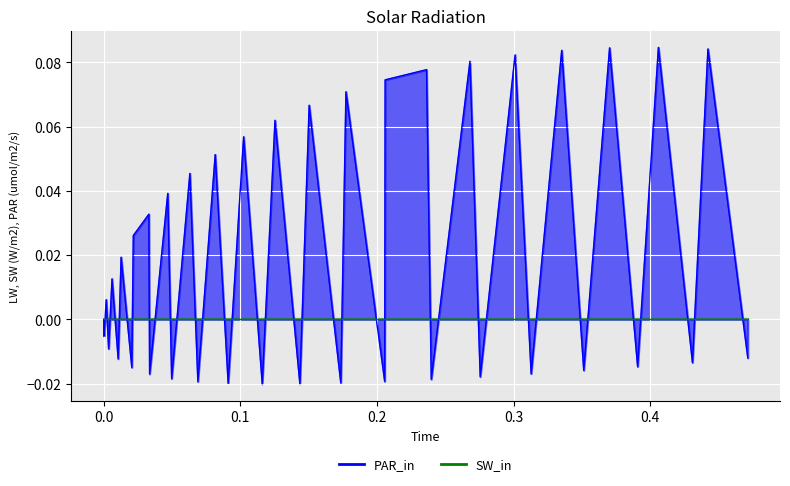

Reading left to right, transcribe all the data shown in this chart.

0.0	-0.0	0.0	-0.0	0.0	-0.0	0.0	-0.0	0.0	0.0	-0.0	0.0	-0.0	0.0	-0.0	0.1	-0.0	0.1	-0.0	0.1	-0.0	0.1	-0.0	0.1	-0.0	0.1	0.1	-0.0	0.1	-0.0	0.1	-0.0	0.1	-0.0	0.1	-0.0	0.1	-0.0	0.1	-0.0